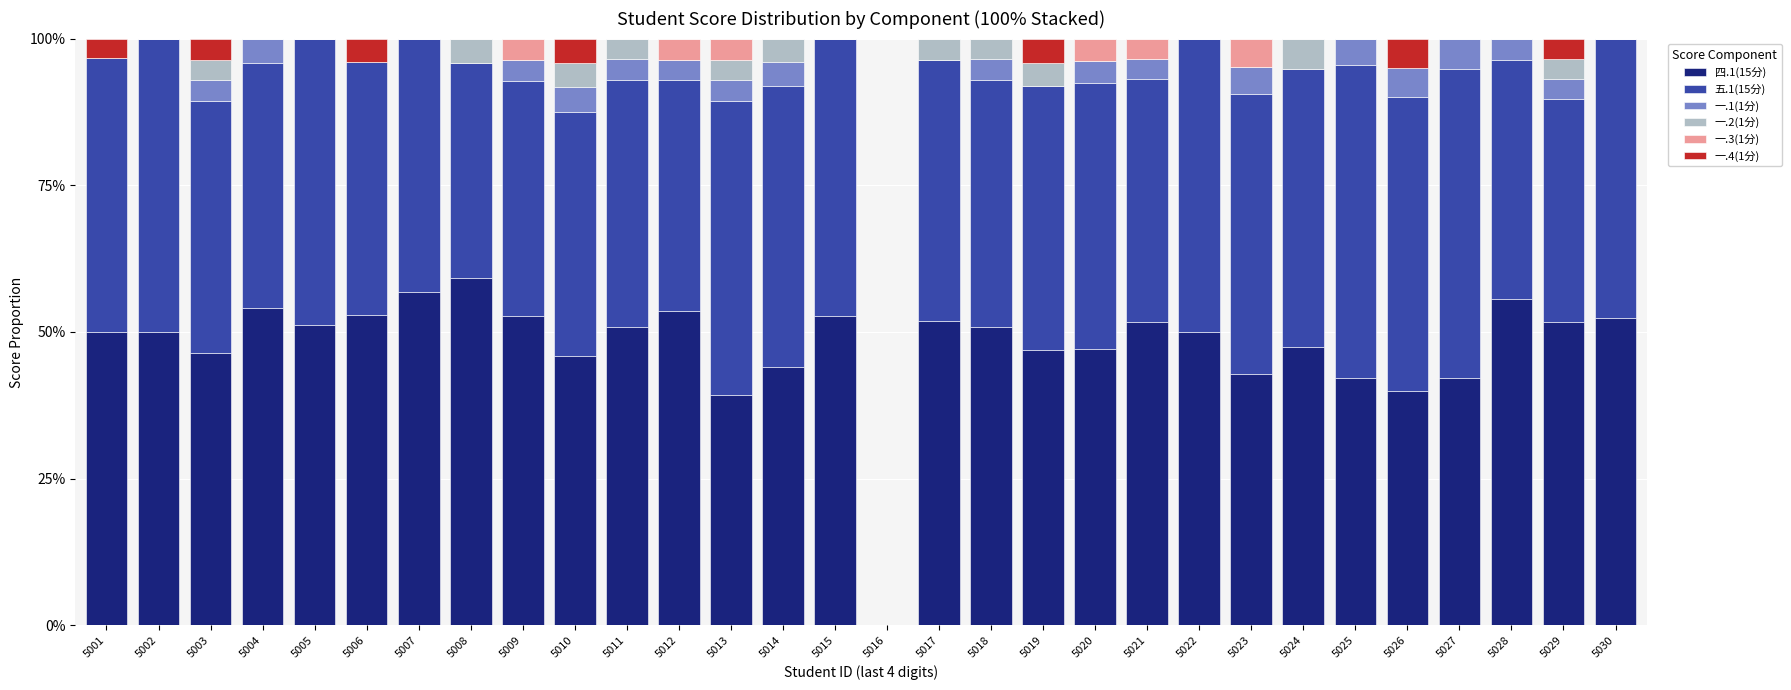

What are all the series names shown in the legend?

四.1(15分), 五.1(15分), 一.1(1分), 一.2(1分), 一.3(1分), 一.4(1分)